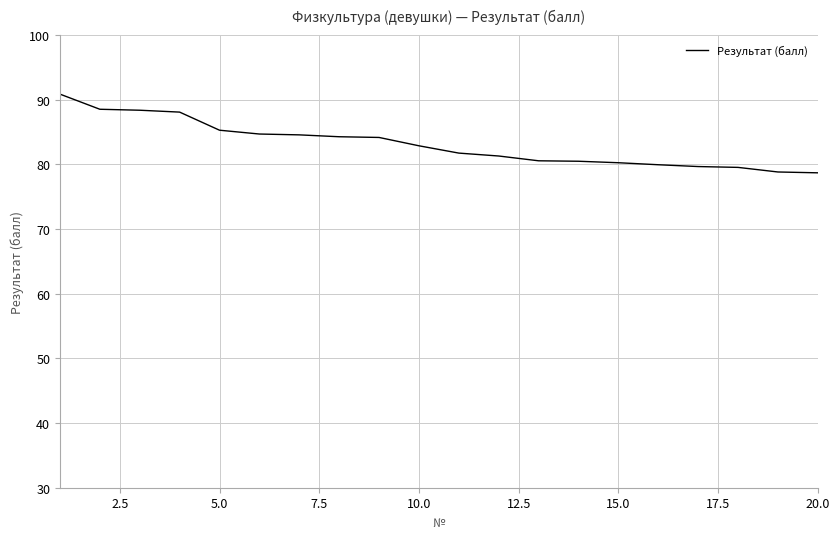

What is the difference between the maximum and minimum values?

12.2